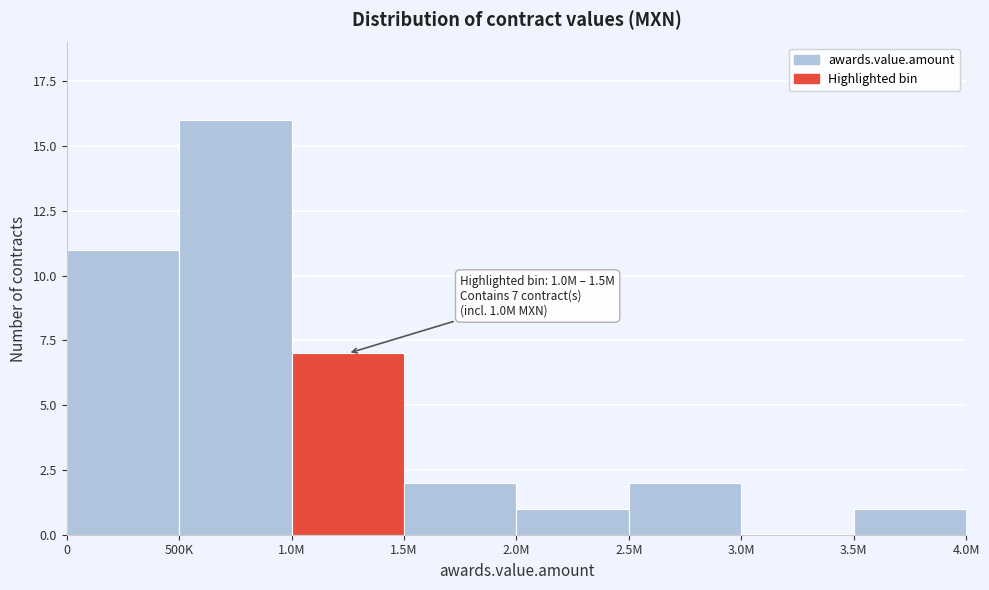

Reading left to right, what are all the values shown in this chart?

0=11	500K=16	1.0M=7	1.5M=2	2.0M=1	2.5M=2	3.0M=0	3.5M=1